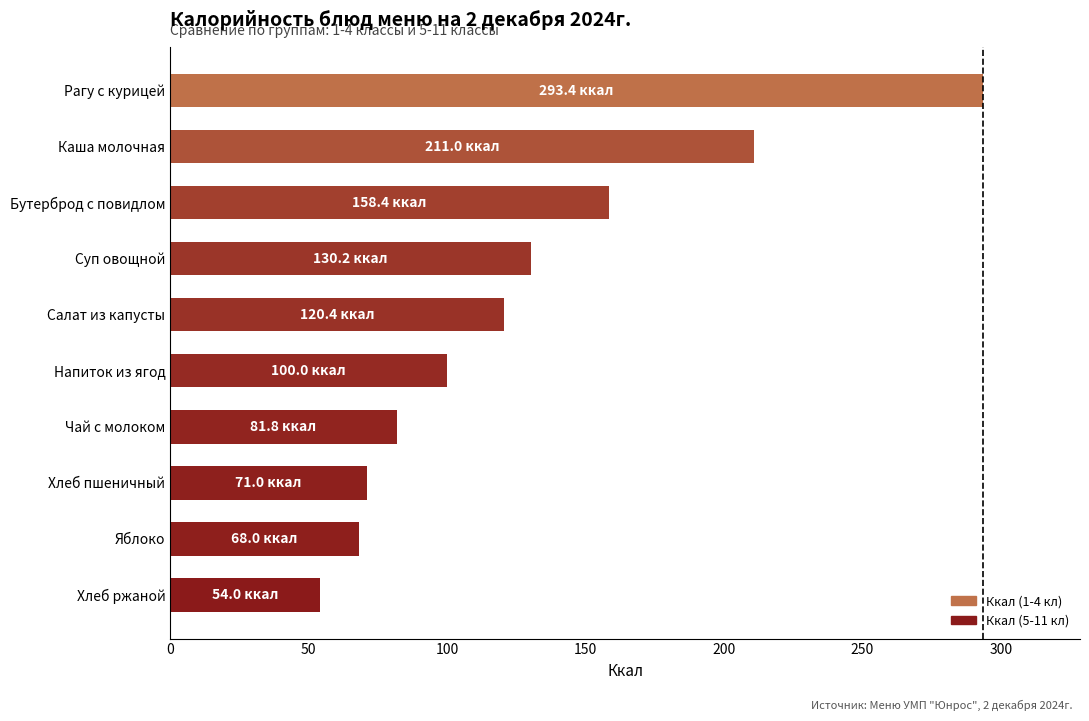

What is the difference between the values at Хлеб ржаной and Каша молочная?

157.0